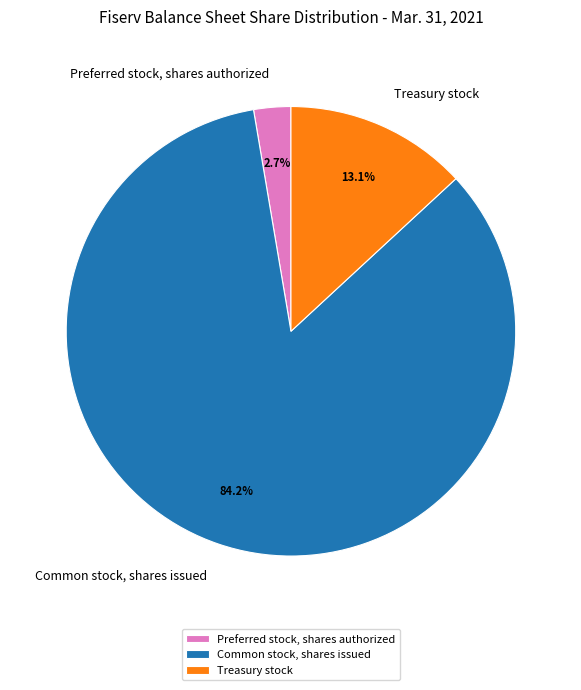

What is the largest slice in the pie chart?

Common stock, shares issued